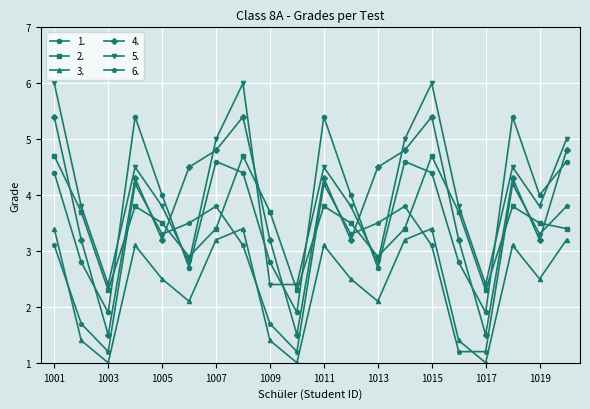

How many intersections are there between 5. and 6.?

4